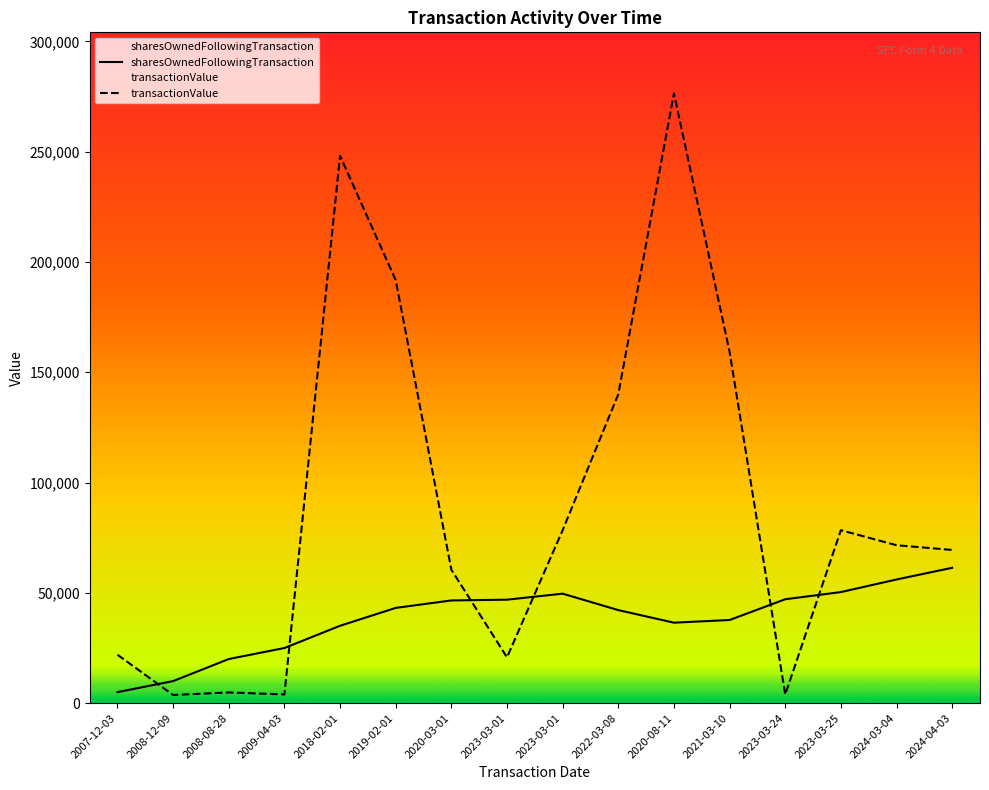

True or false: transactionValue has a value of 20780 at 2023-03-01.

True